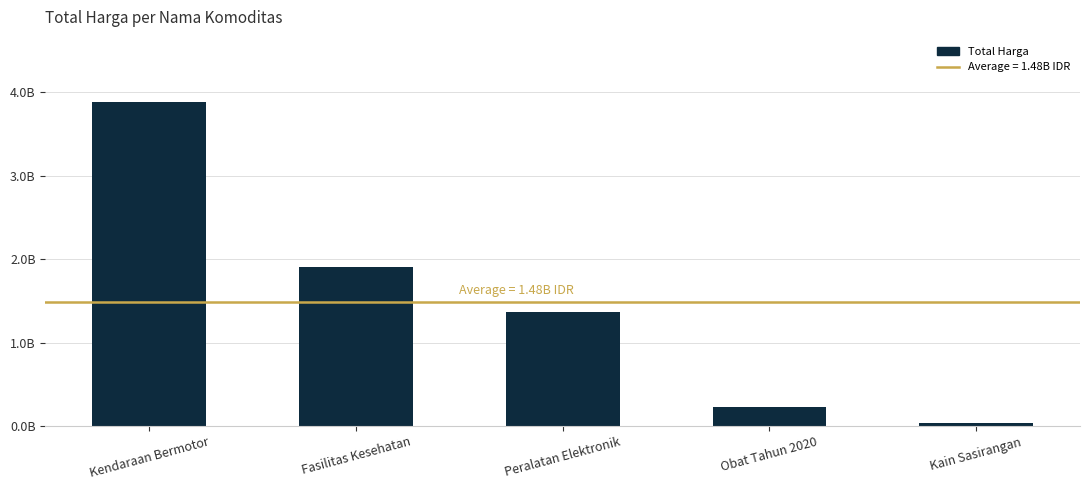

What is the difference between the values at Kain Sasirangan and Fasilitas Kesehatan?

1865392900